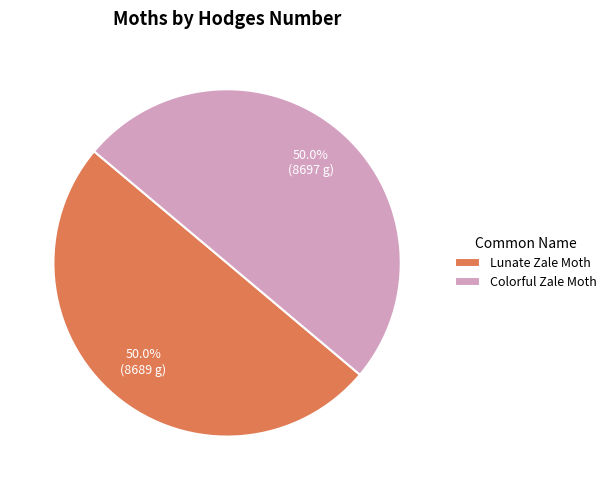

What is the ratio of the value at Lunate Zale Moth to the value at Colorful Zale Moth?

1.0